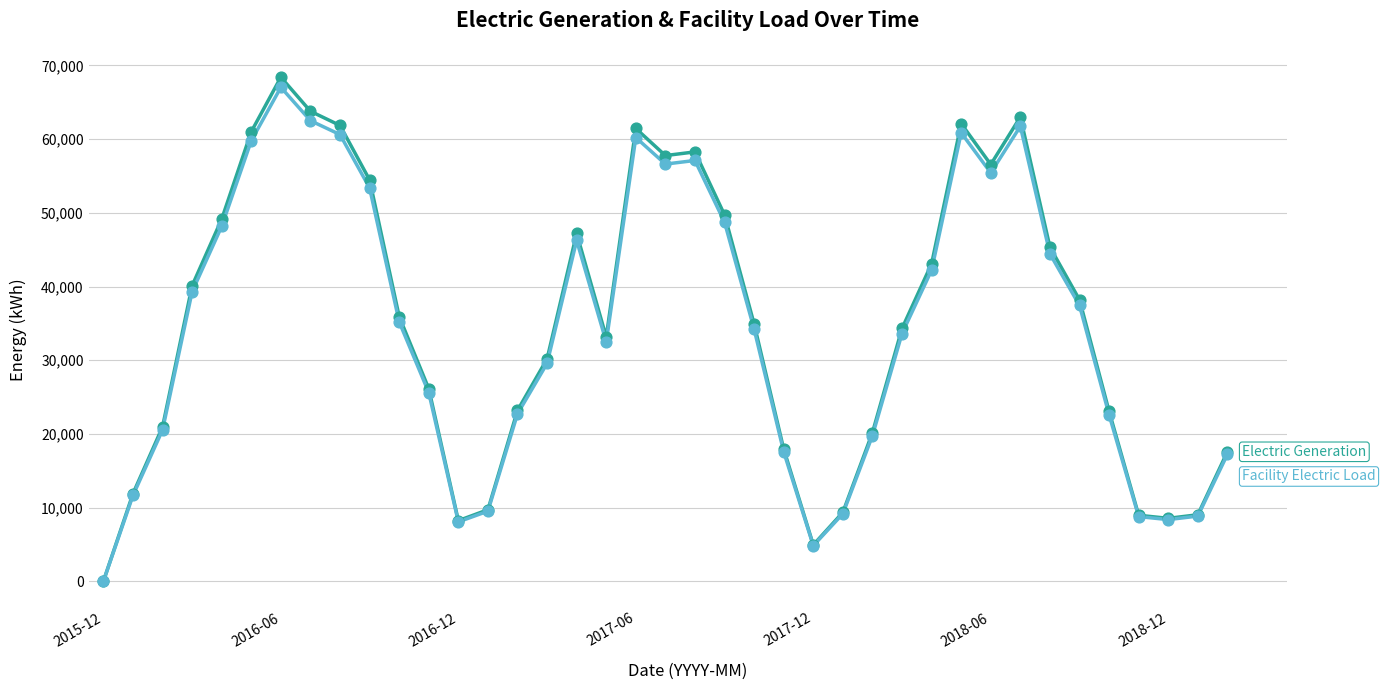

What is the maximum value shown in the chart?

68394.3